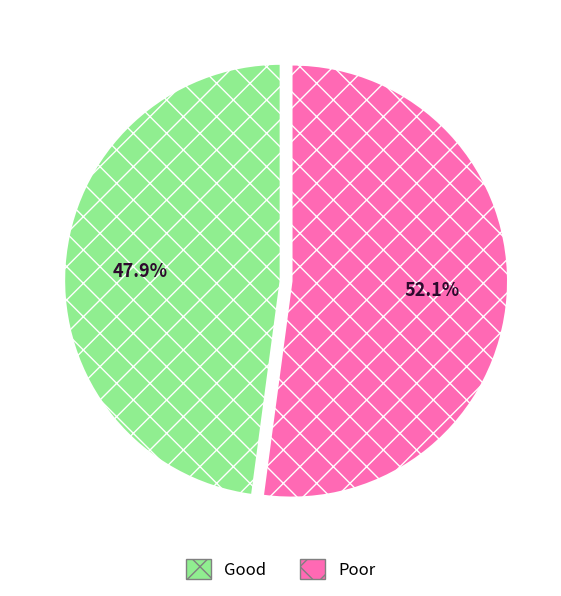

How many slices are in this pie chart?

2